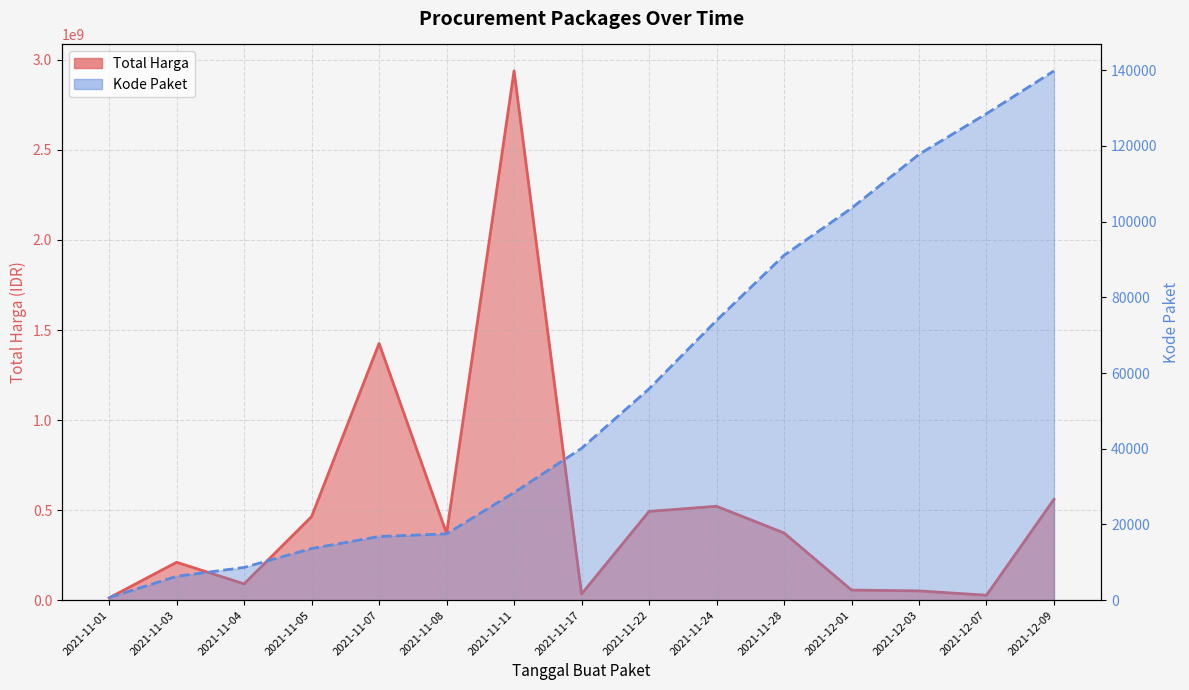

Rank the series by their average value, from highest to lowest.

Total Harga, Kode Paket